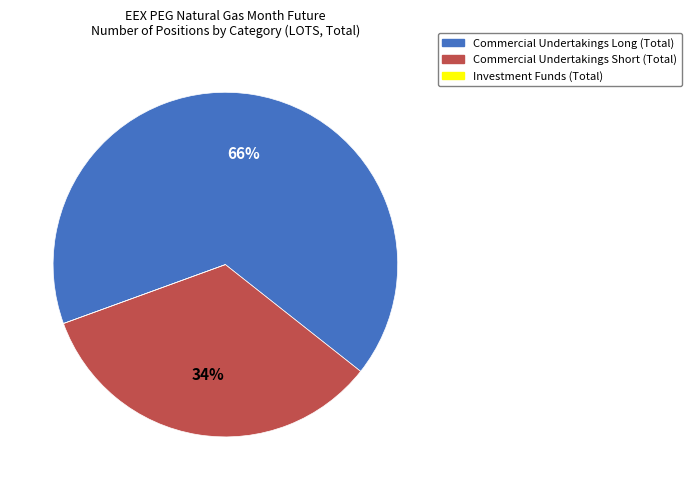

Which category has the biggest portion of the pie?

Commercial Undertakings Long (Total)